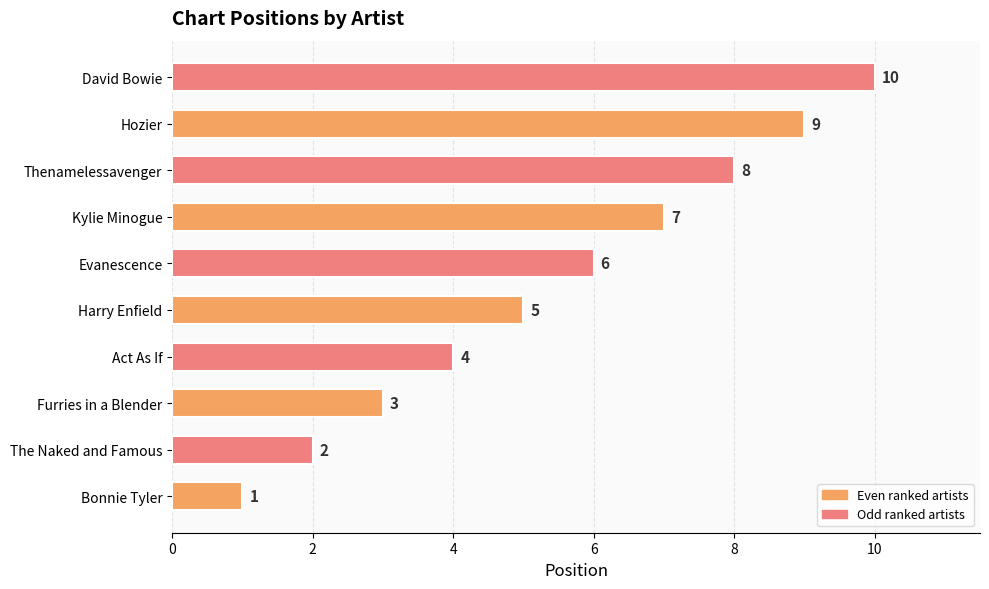

Are the bars grouped side by side (vs. stacked)?

No